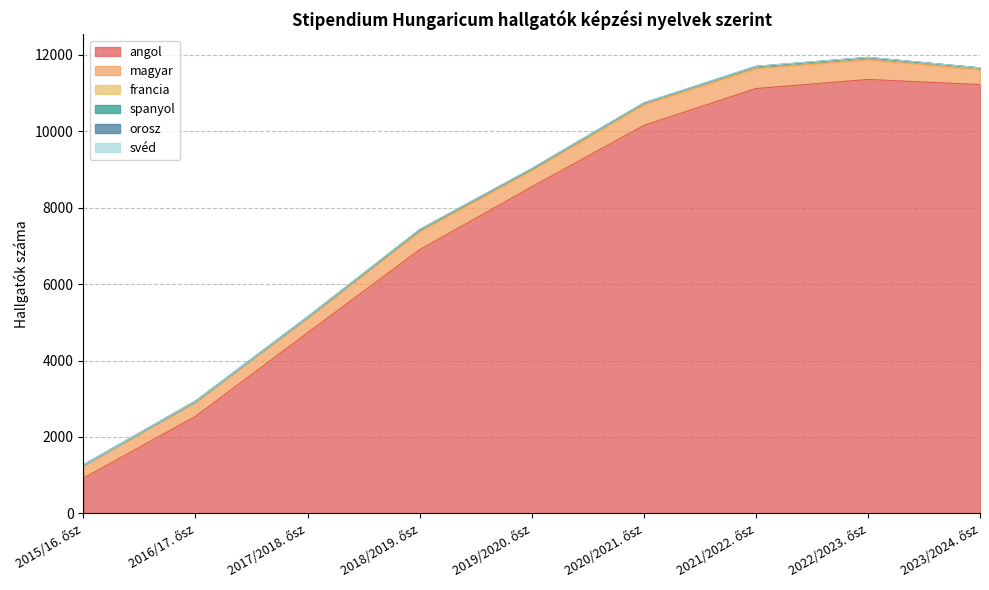

What is the difference between the angol values at 2019/2020. ősz and 2023/2024. ősz?

2677